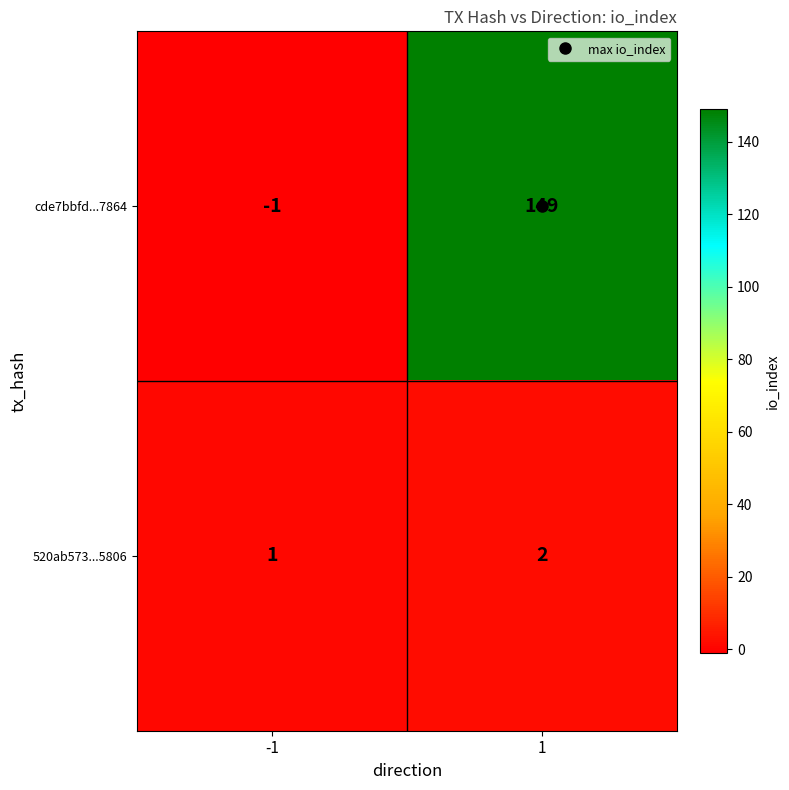

The value of cde7bbfd...7864 at 1 is 149. True or false?

True